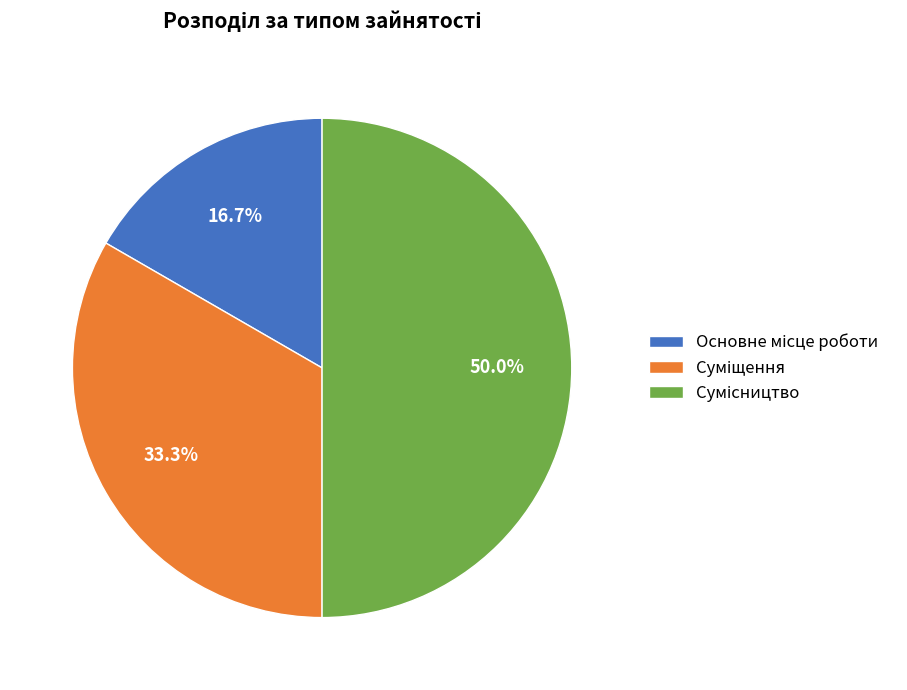

Which category has the smallest portion of the pie?

Основне місце роботи